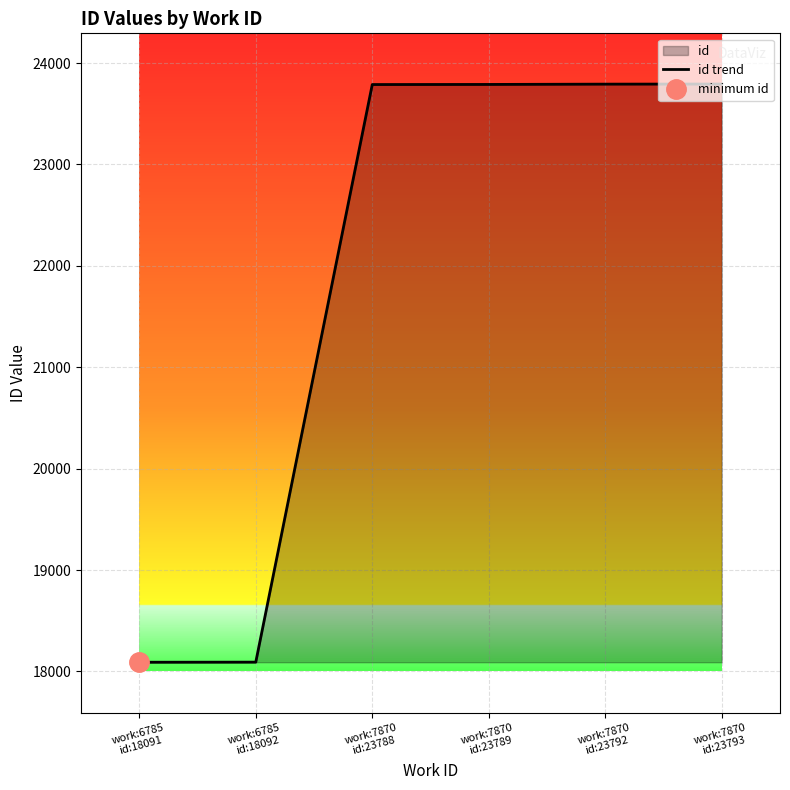

What is the sum of all values?

131345